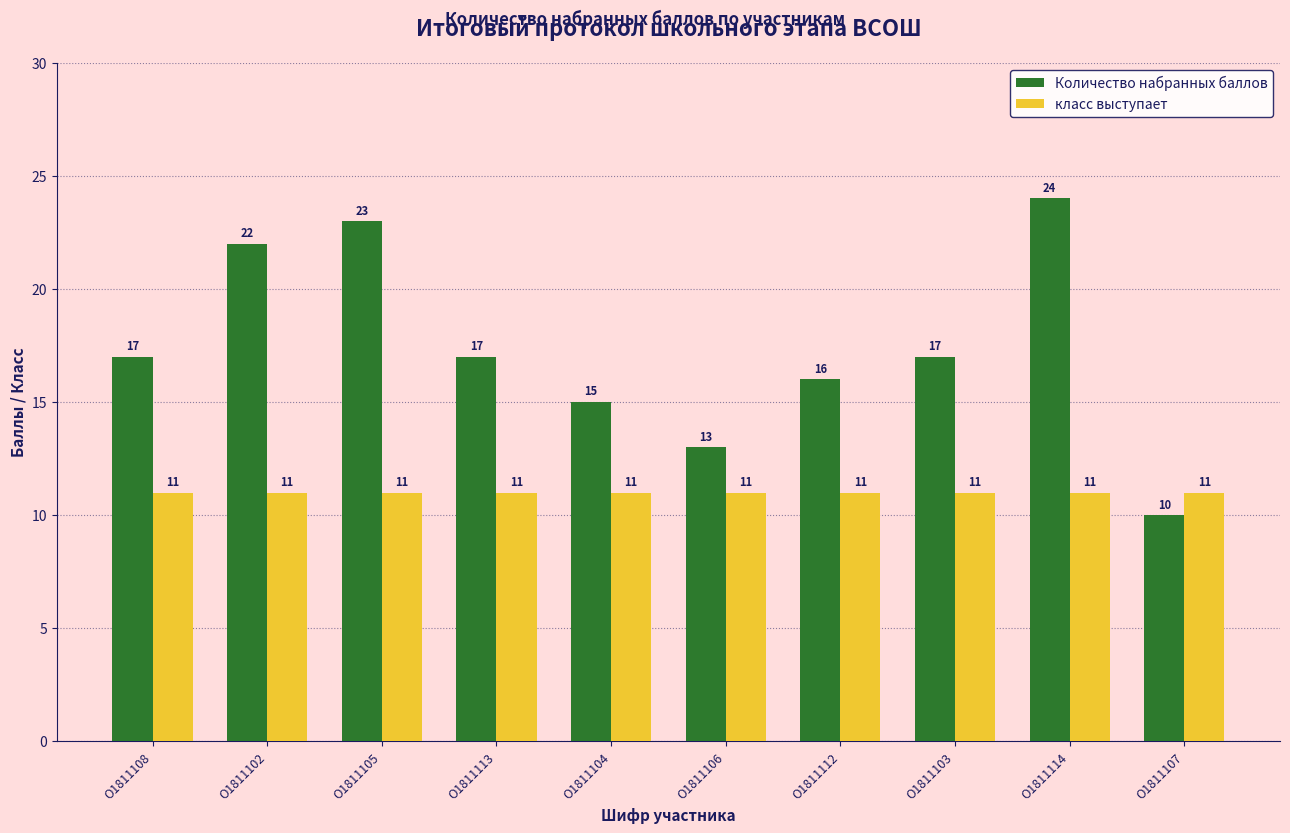

What is the total value across all series at О1811106?

24